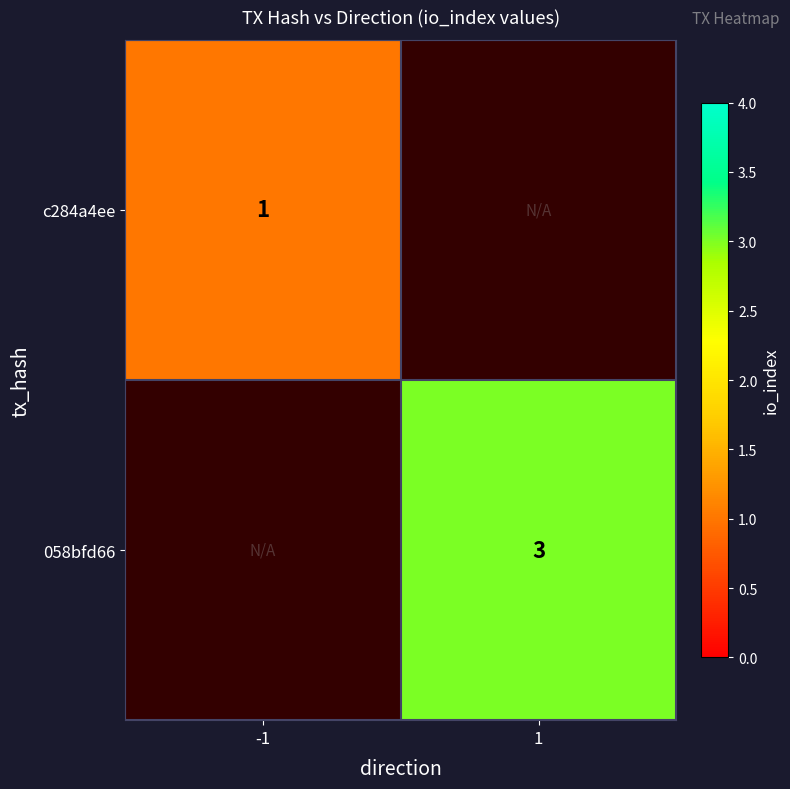

The value of 058bfd66 at 1 is 3. True or false?

True